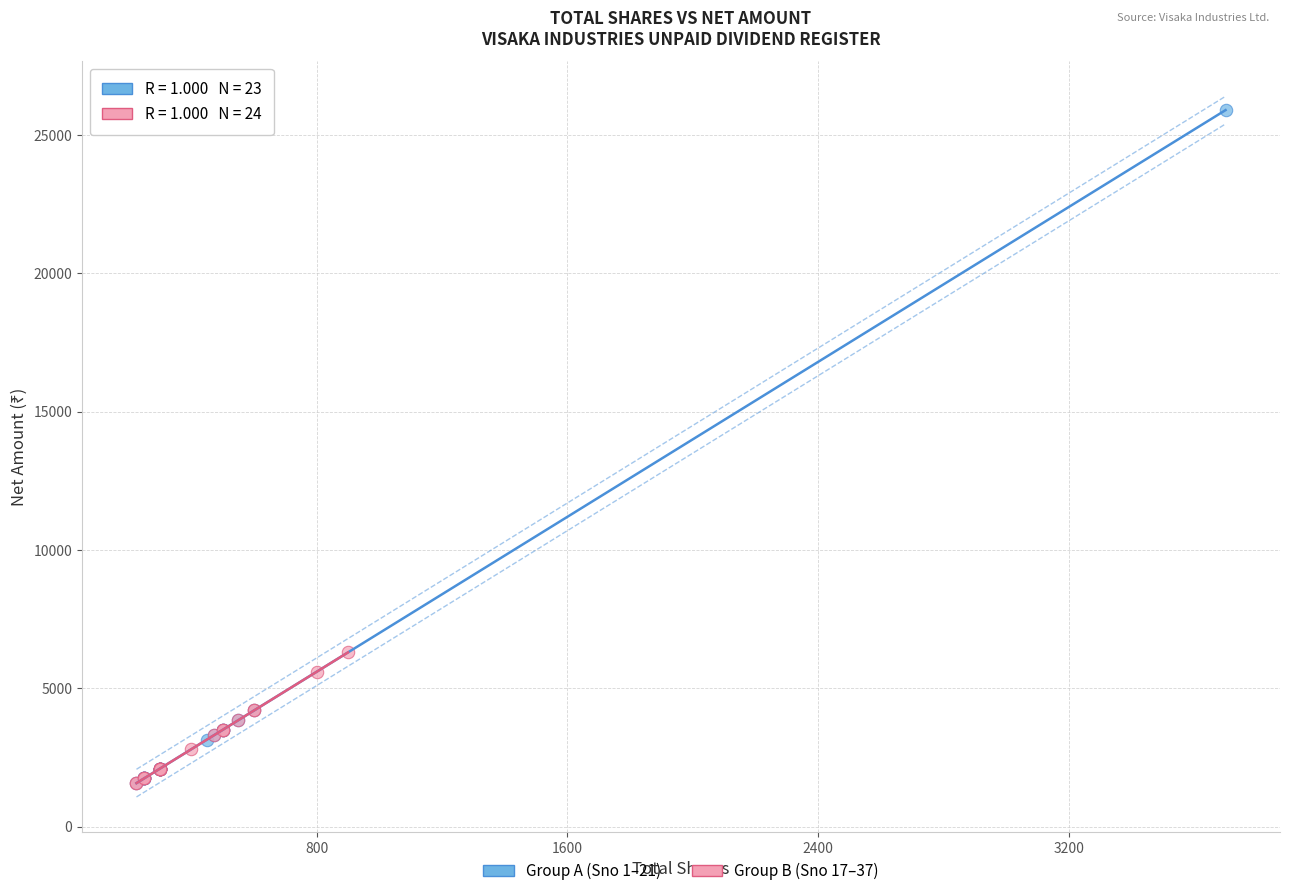

Which series has the largest Y range (max minus min)?

Group A (Sno 1–21)